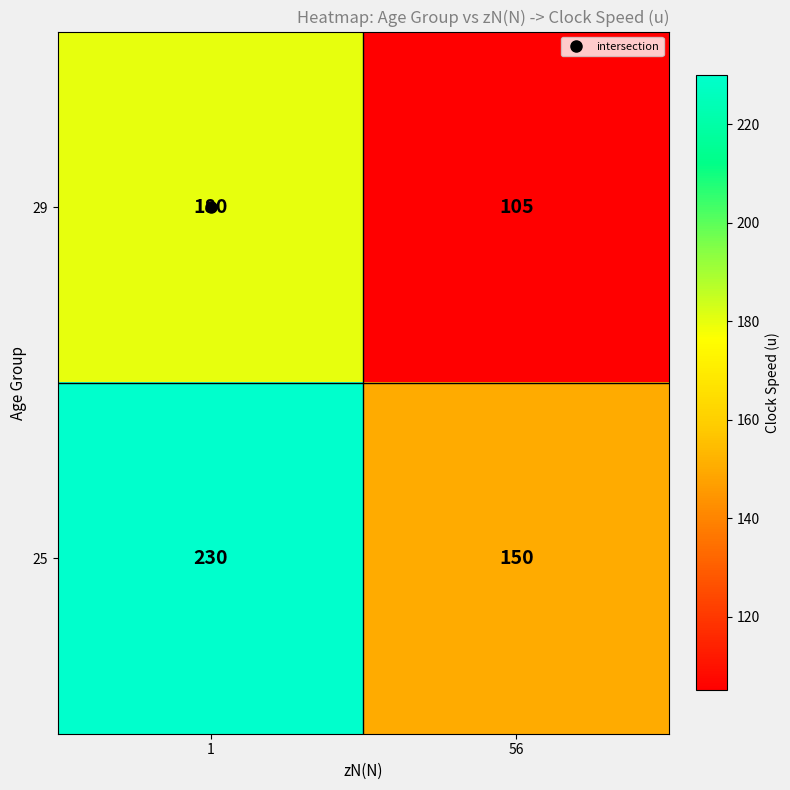

What is the minimum value for 29?

105